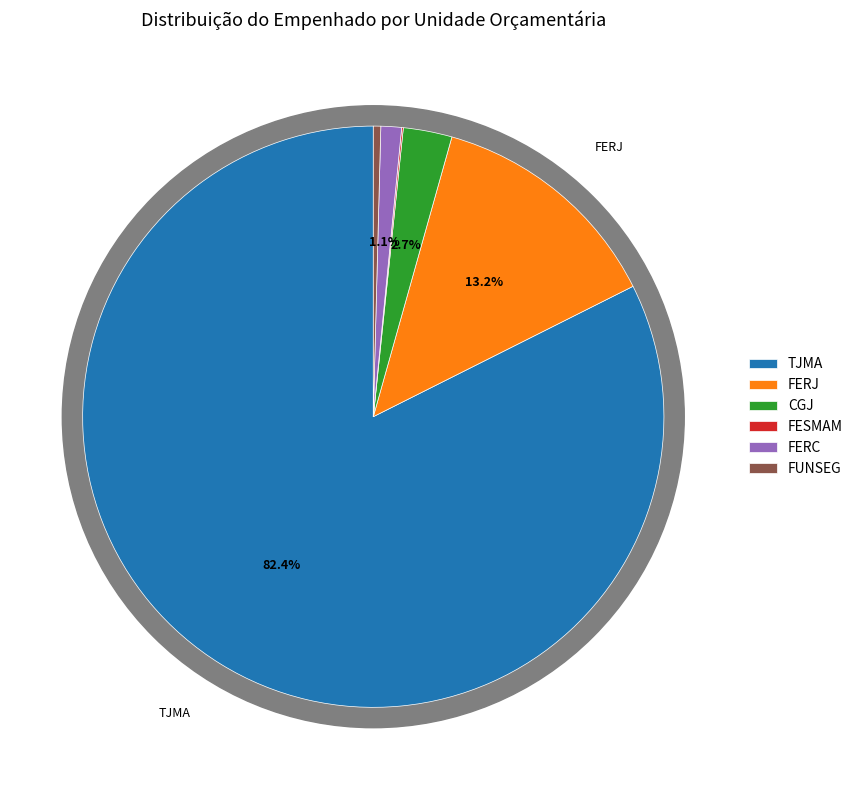

What is the largest slice in the pie chart?

TJMA